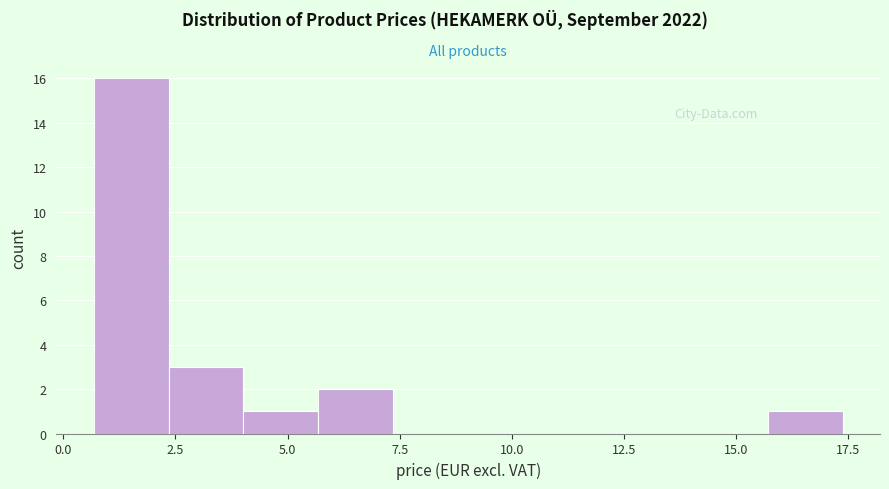

Read against the x-axis, roughly where is the centre of the tallest bar?

1.5